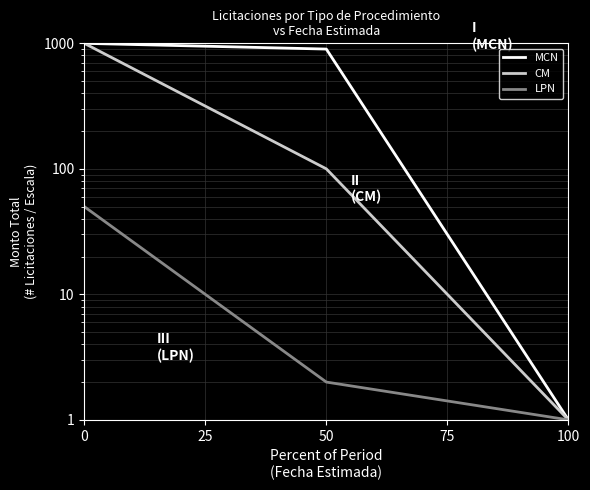

What is the value of the CM point at the 3rd from the left?

1